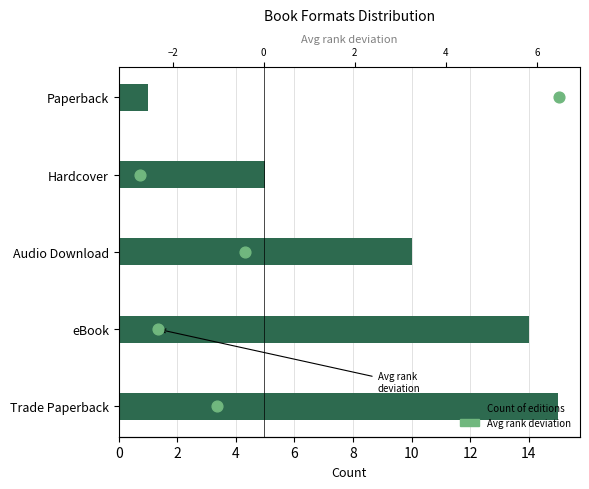

Which series contains the lowest Y value?

Avg rank deviation